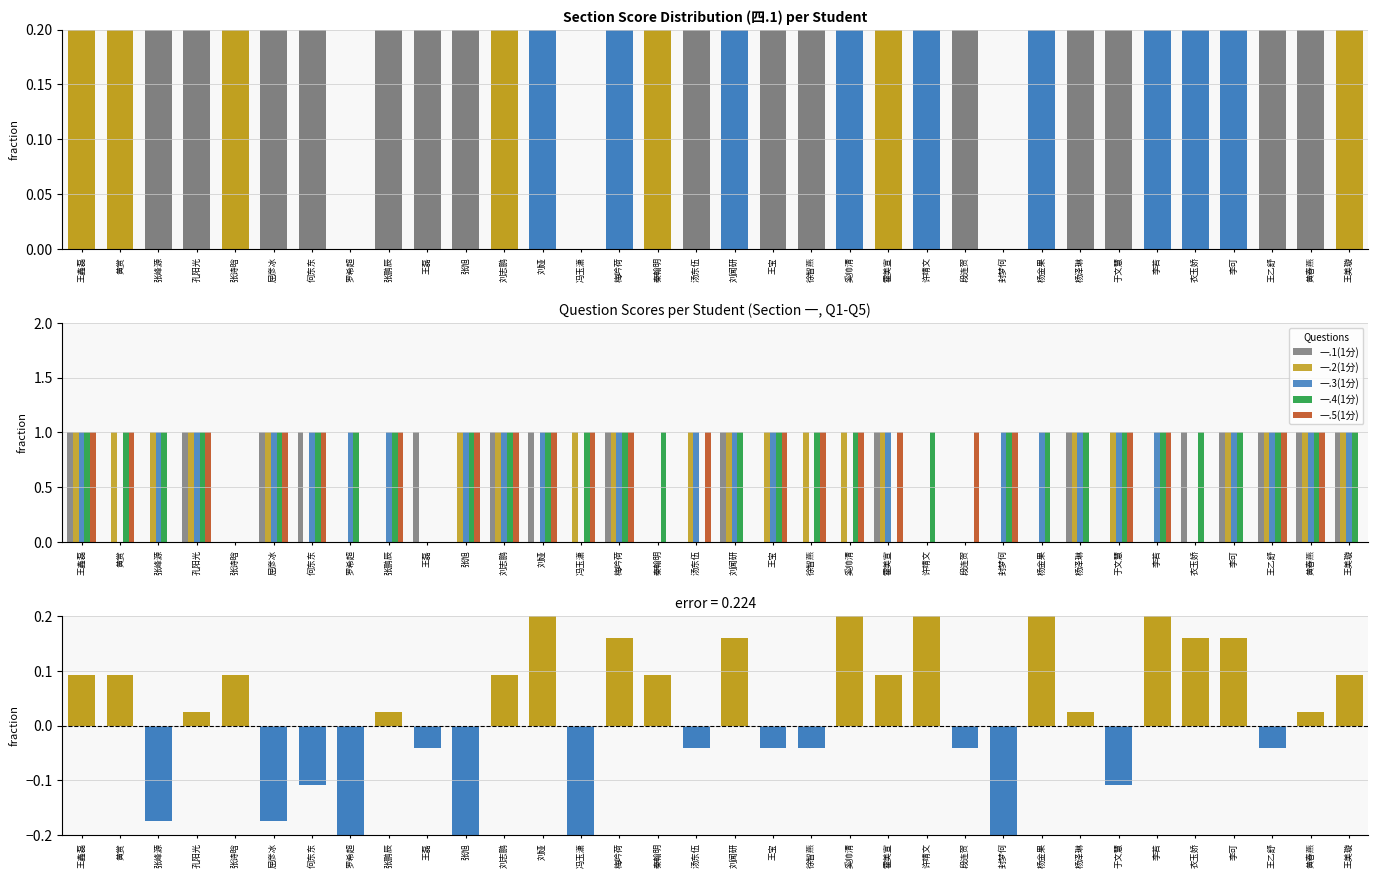

How many data points in 一.2(1分) are less than 1?

13